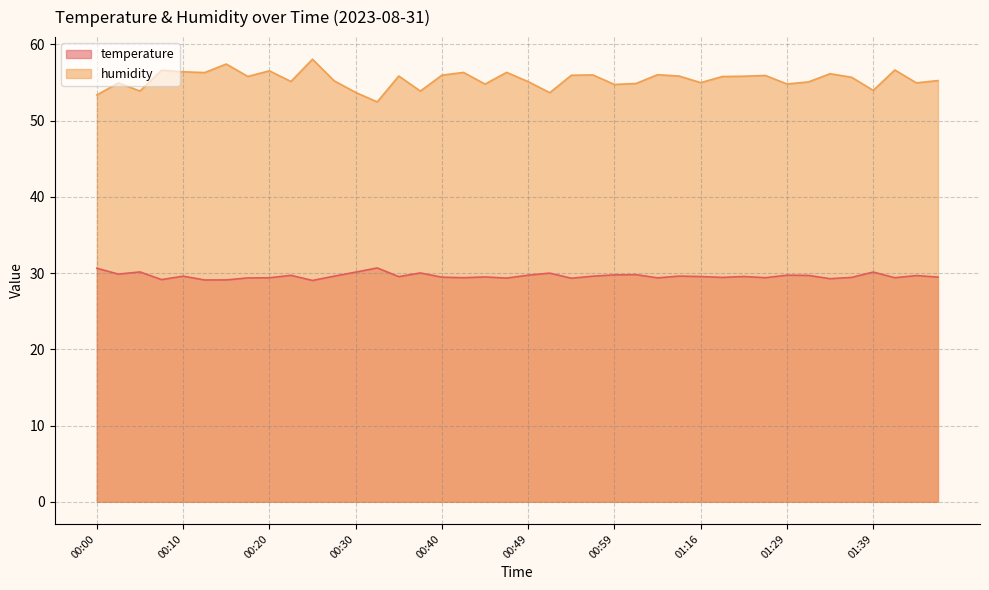

What is the average value of the temperature series?

29.6